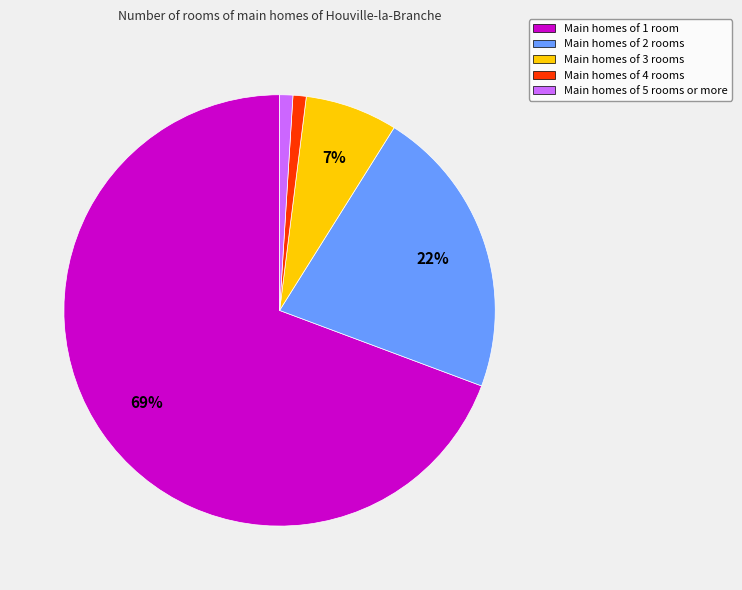

True or false: Main homes of 3 rooms accounts for 15% of the total.

False